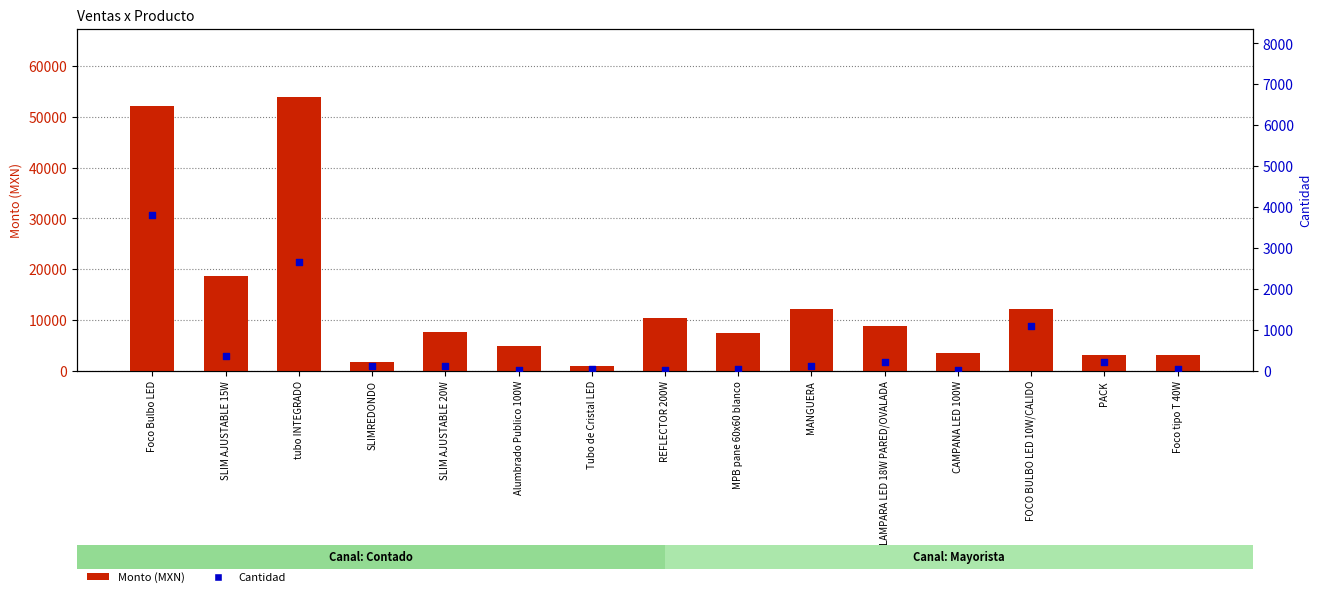

Which series has the largest total across all categories?

Monto (MXN)